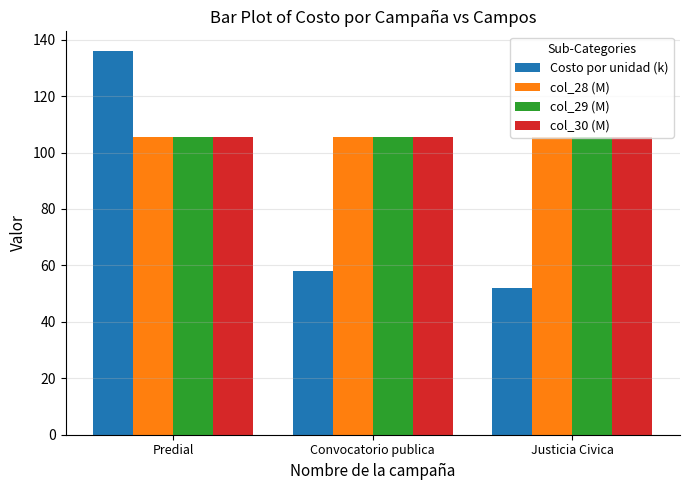

Count the number of categories in the chart.

3